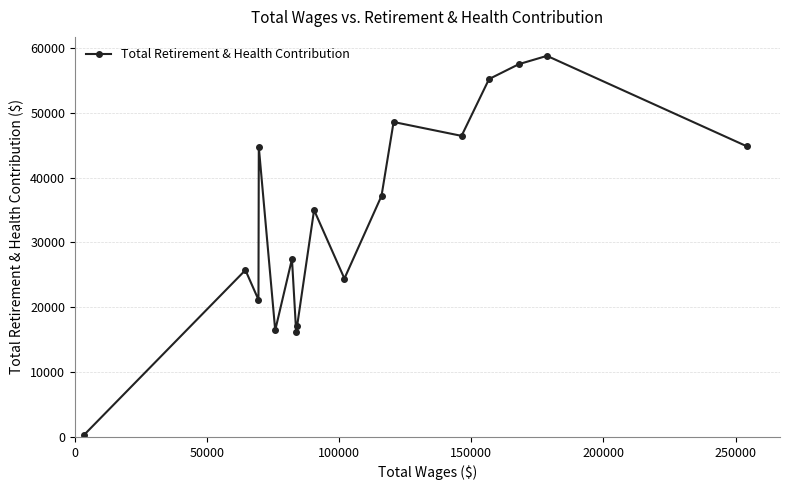

What is the greatest value displayed?

58776